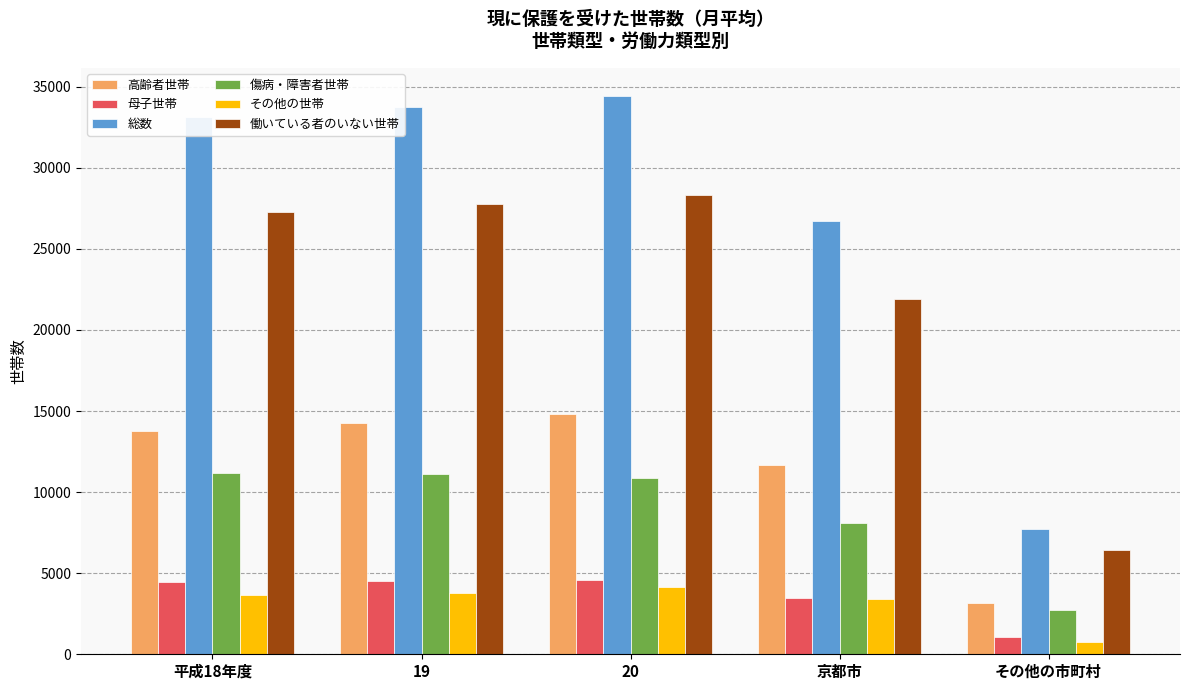

Which category has the lowest value in the 傷病・障害者世帯 series?

その他の市町村